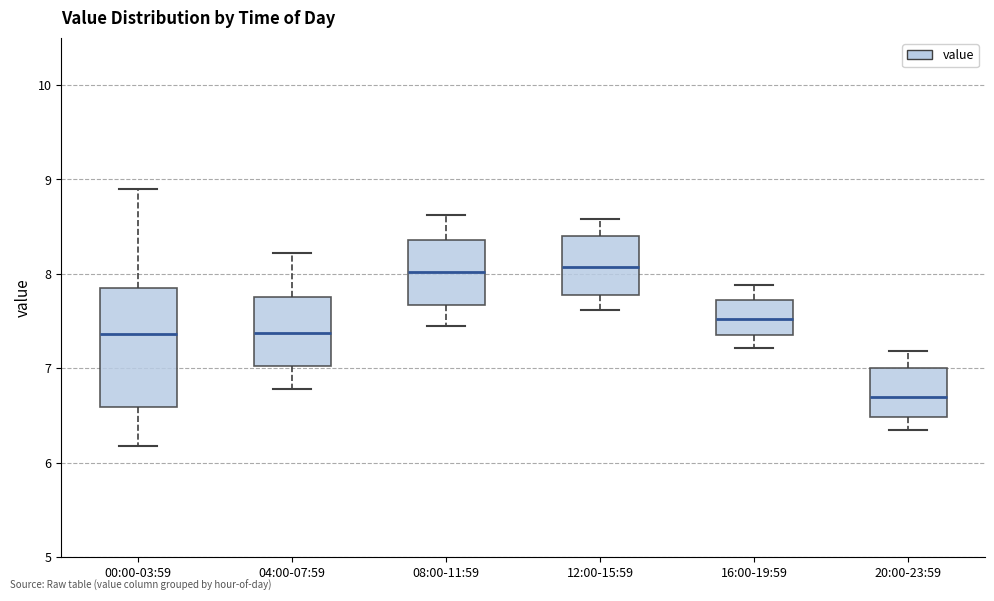

Comparing the boxes themselves (not the whiskers), which one is the tallest?

00:00-03:59